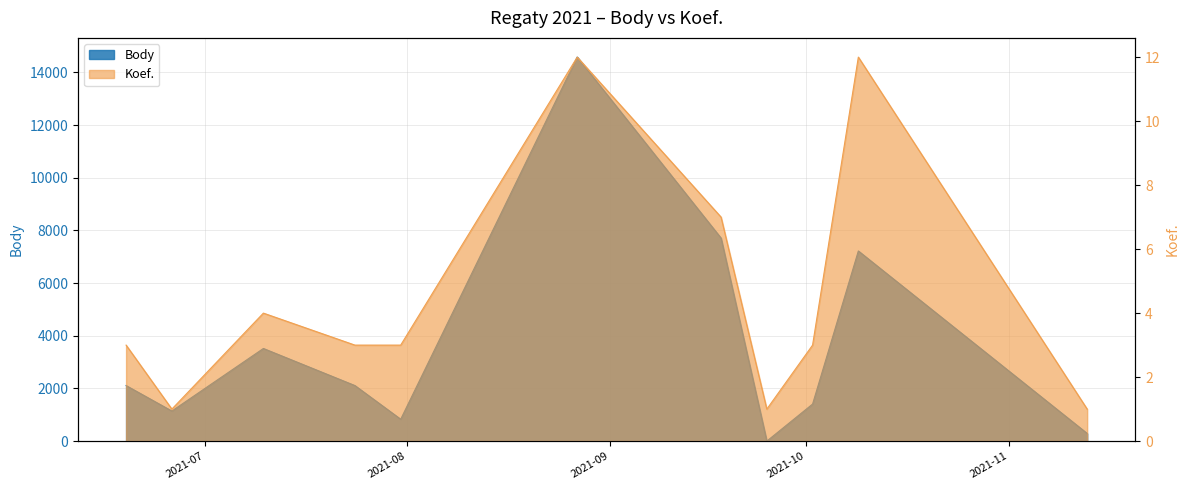

How many times do Koef. and Body cross each other?

2